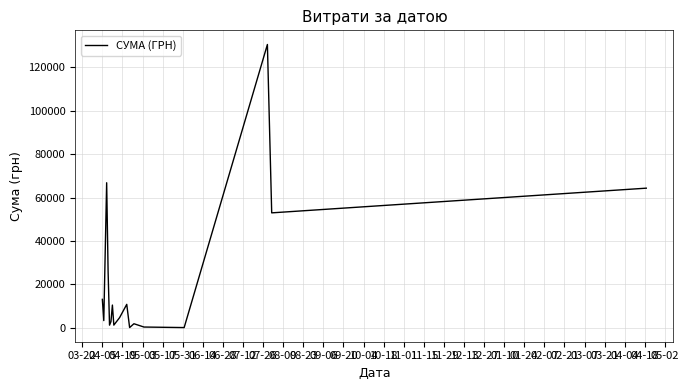

What is the difference between the maximum and minimum values?

130203.7